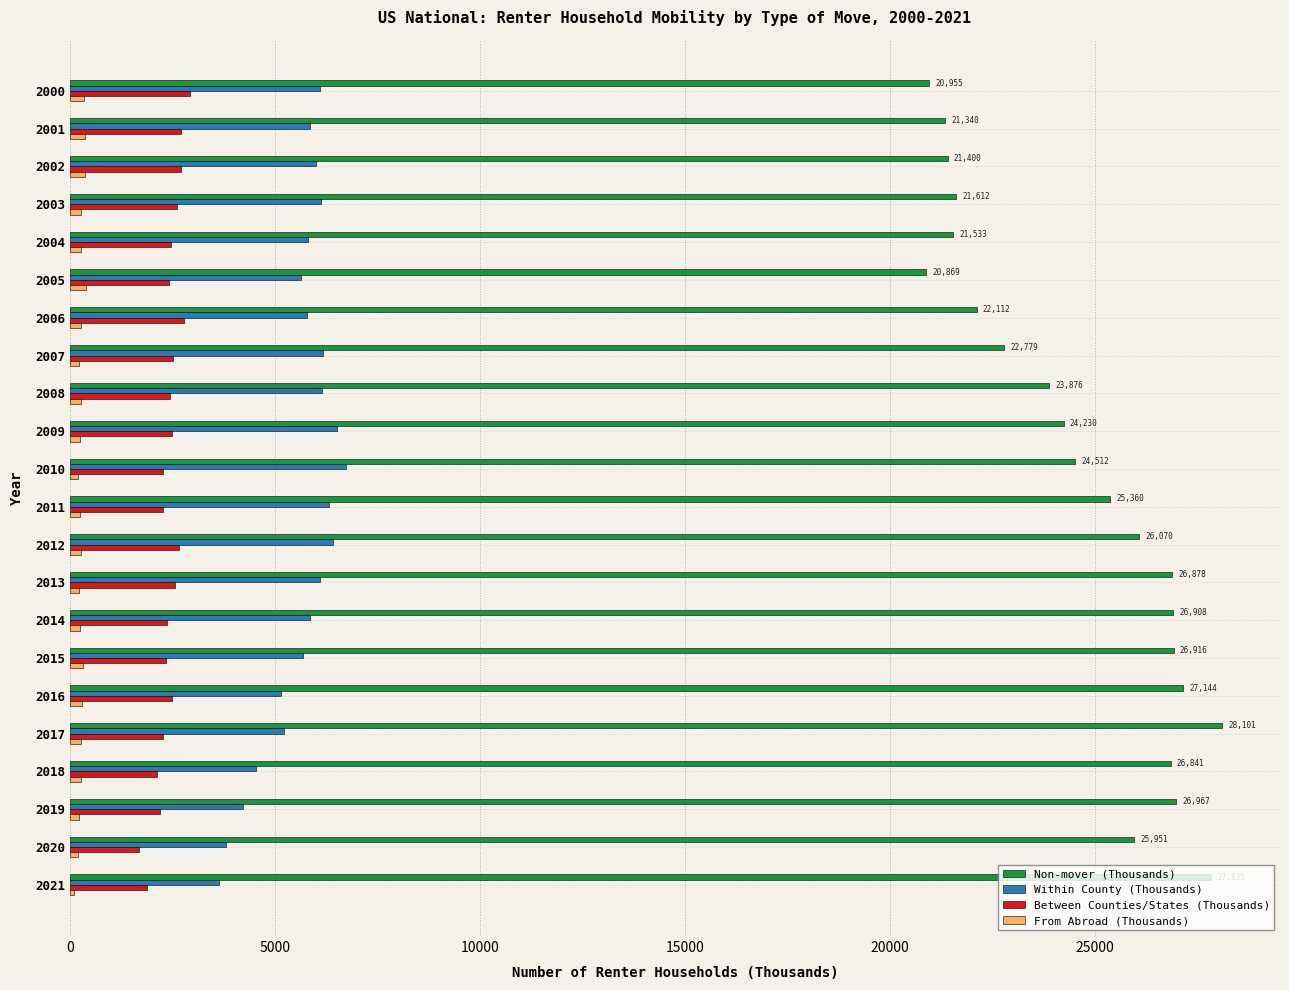

Rank the series by their maximum value, from highest to lowest.

Non-mover (Thousands), Within County (Thousands), Between Counties/States (Thousands), From Abroad (Thousands)